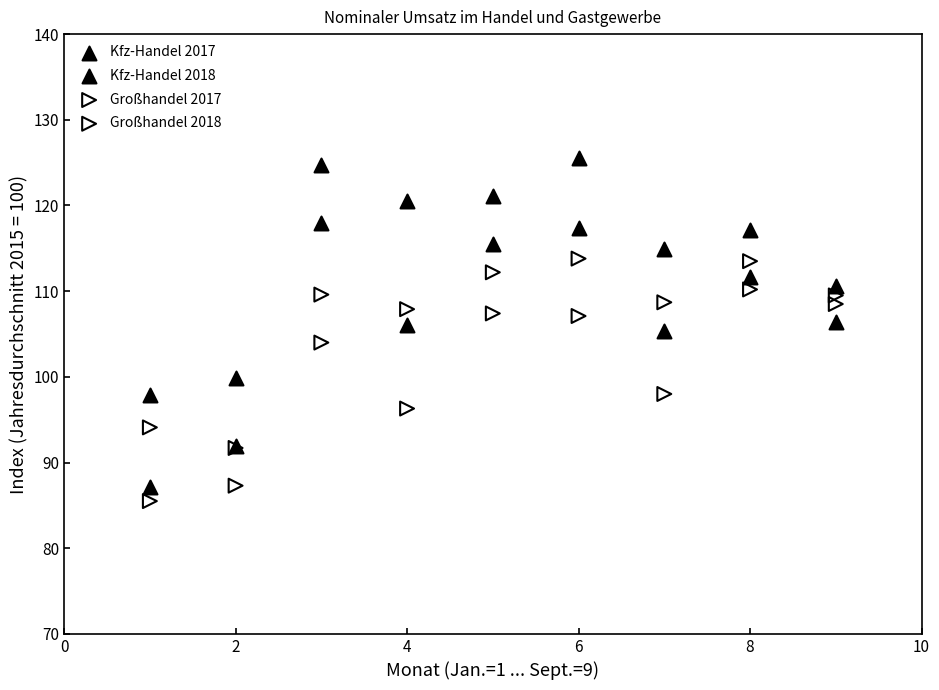

Which series contains the highest Y value?

Kfz-Handel 2018